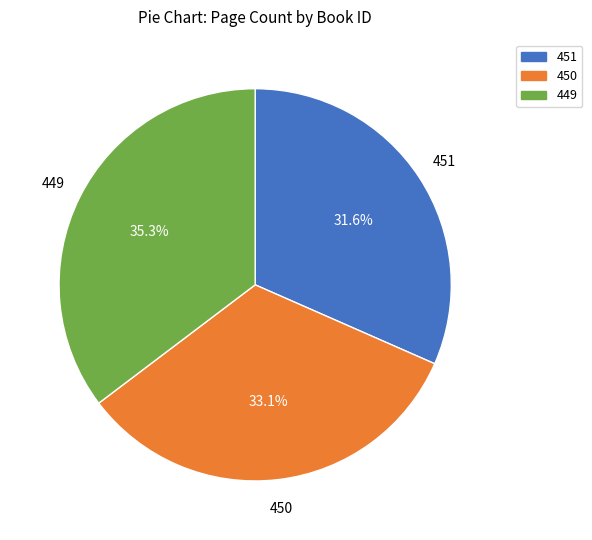

The 451 slice represents 32% of the pie. True or false?

True